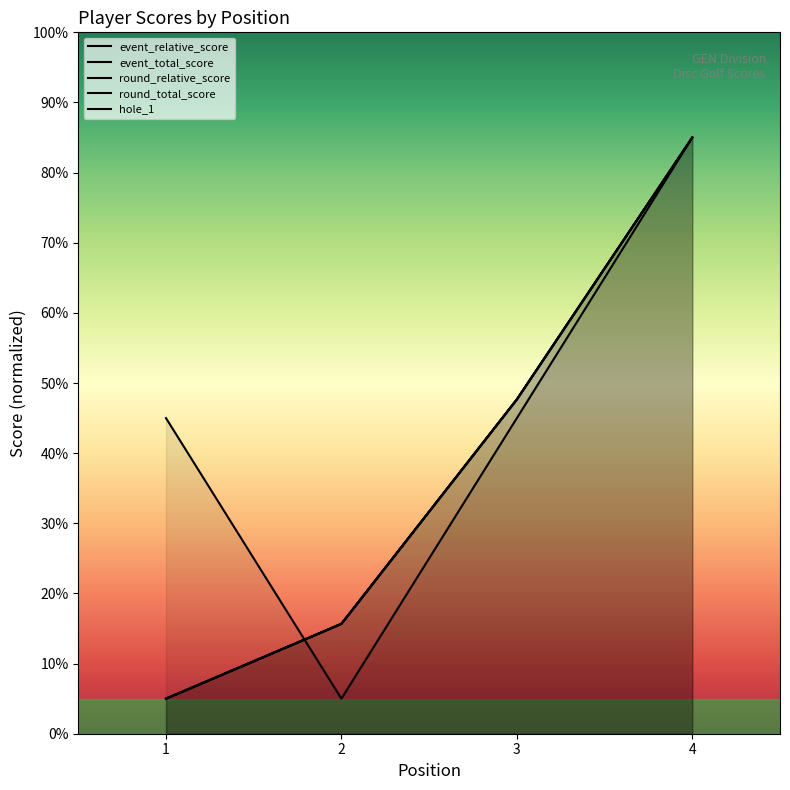

List the labels in order of event_relative_score value, smallest first.

1, 2, 3, 4